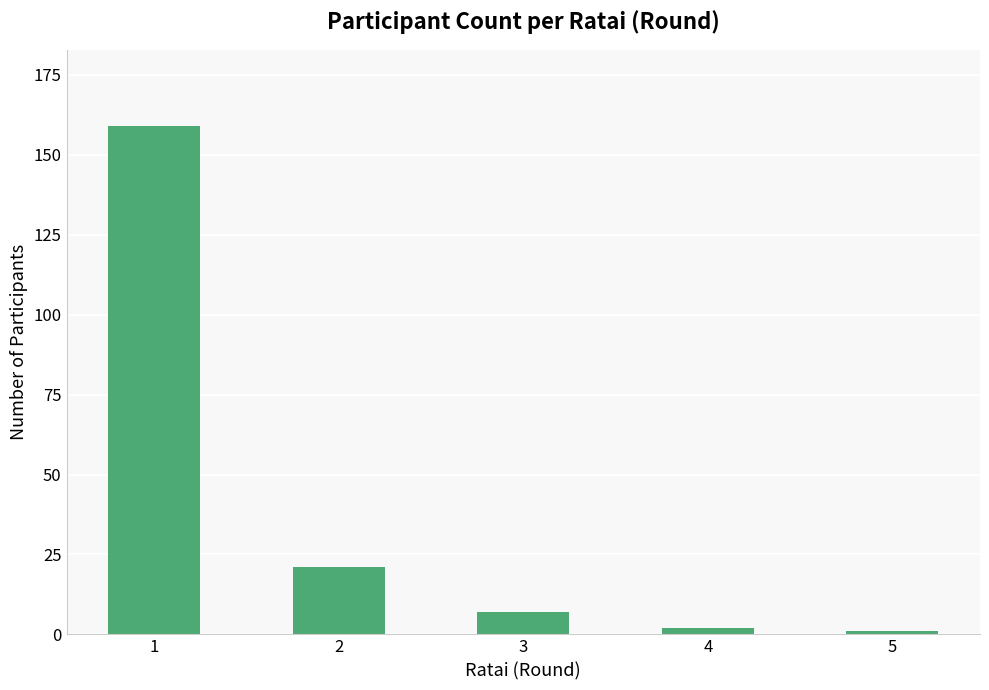

Count the number of categories in the chart.

5